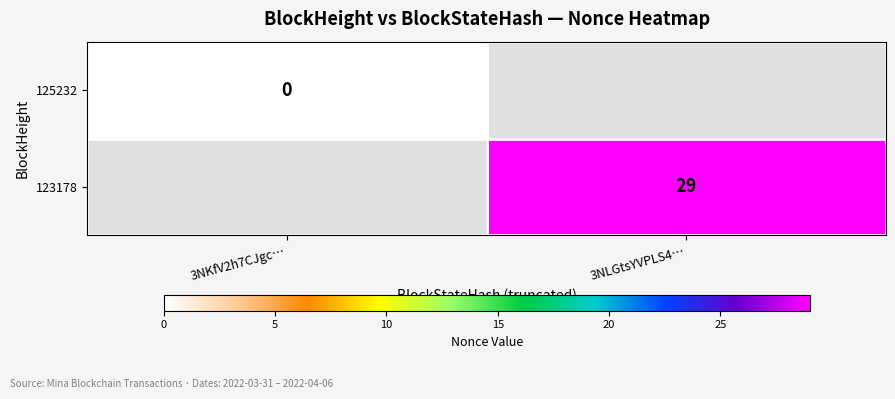

What is the maximum value shown in the chart?

29.0